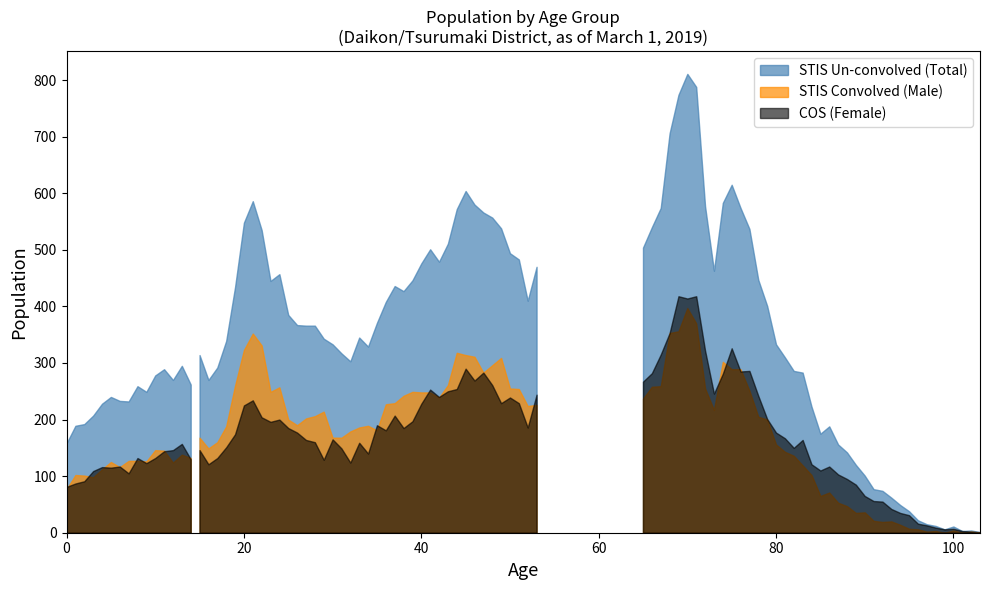

The value of Female (0-14) at 8 is 27. True or false?

False